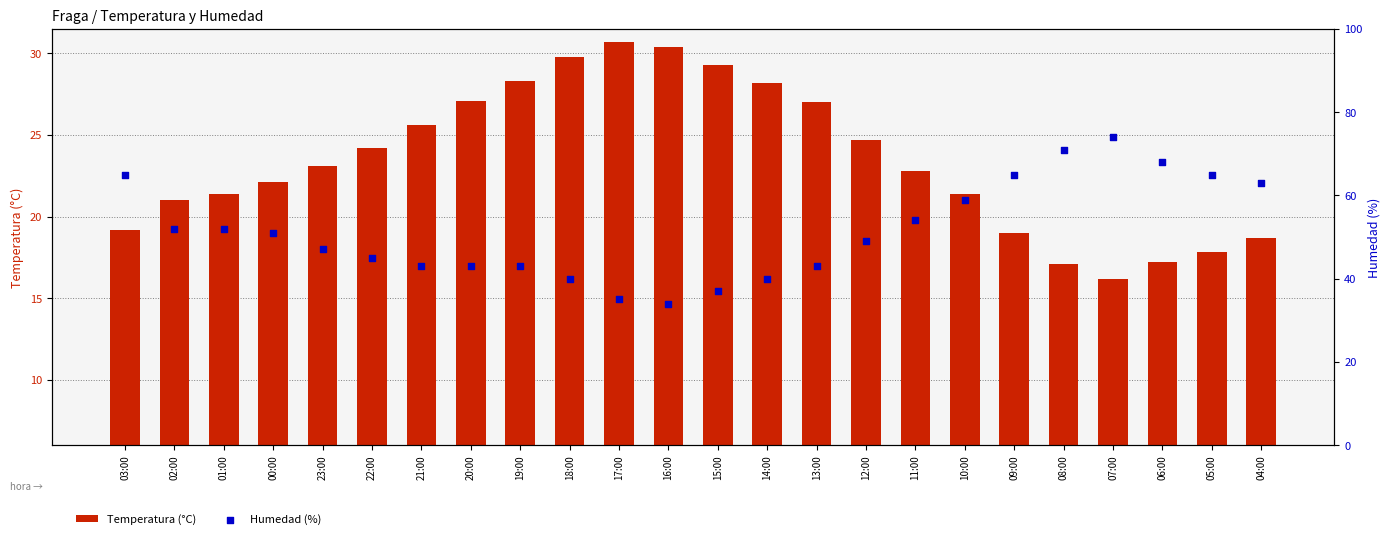

What are all the series names shown in the legend?

Temperatura (°C), Humedad (%)